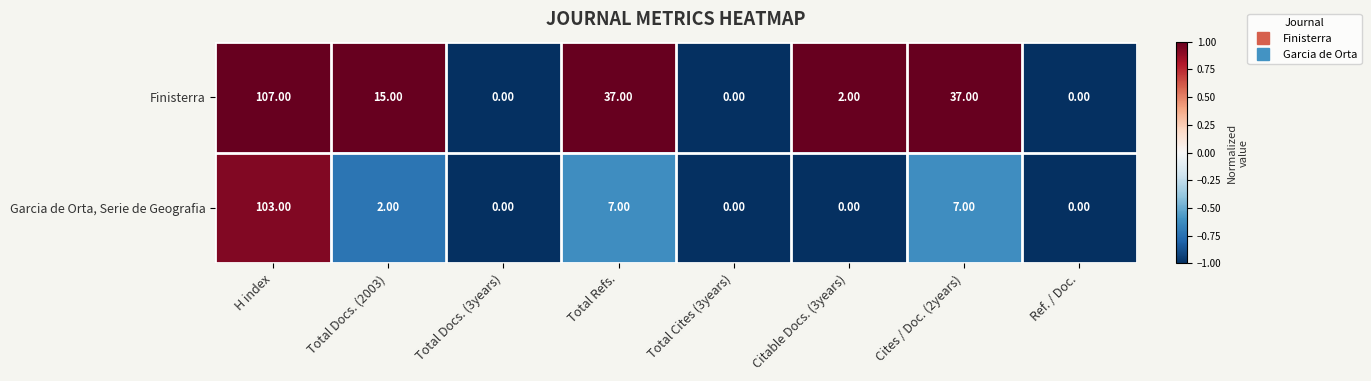

At which label does Finisterra first exceed 15?

H index